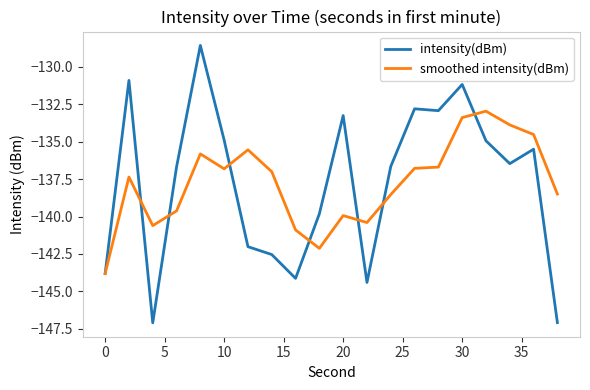

Rank the series by their maximum value, from lowest to highest.

smoothed intensity(dBm), intensity(dBm)